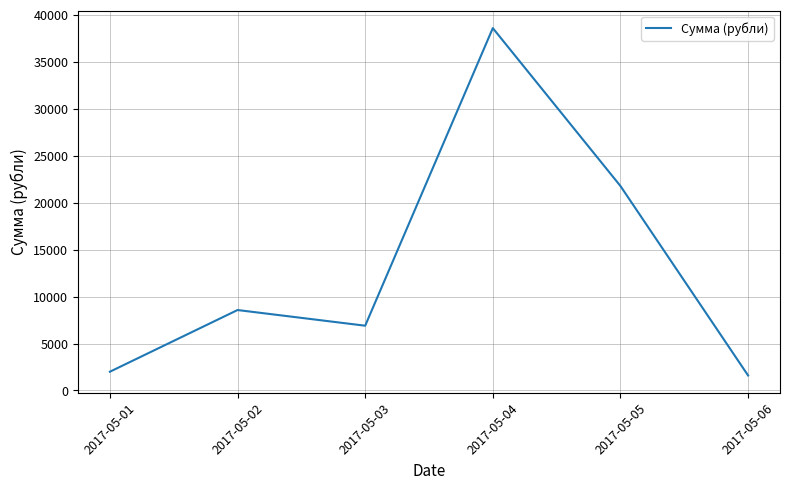

The value at 2017-05-06 is 1600. True or false?

True